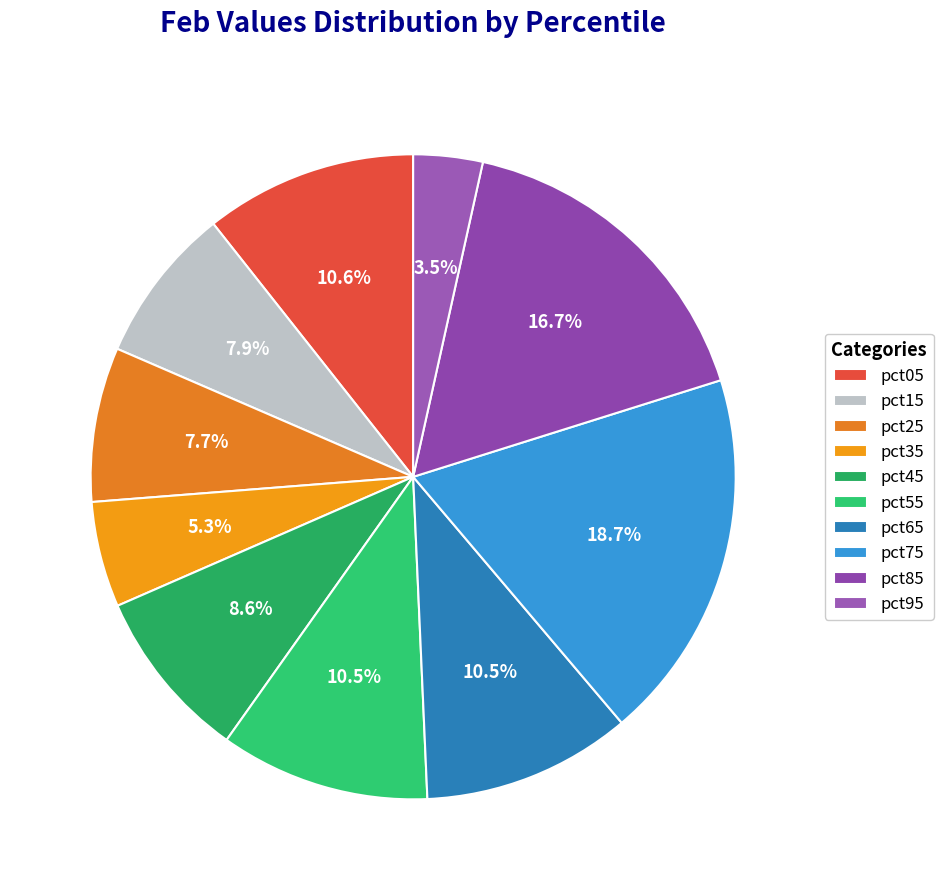

Which has a higher value, pct35 or pct05?

pct05